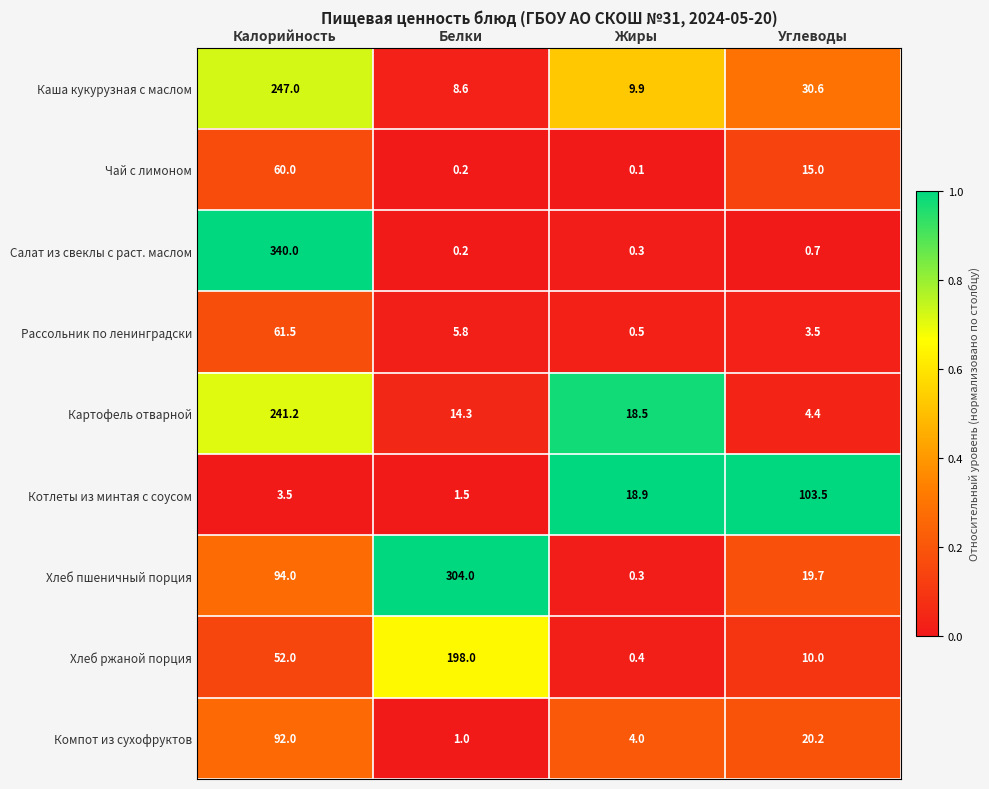

What is the sum of all Хлеб ржаной порция values?

260.4